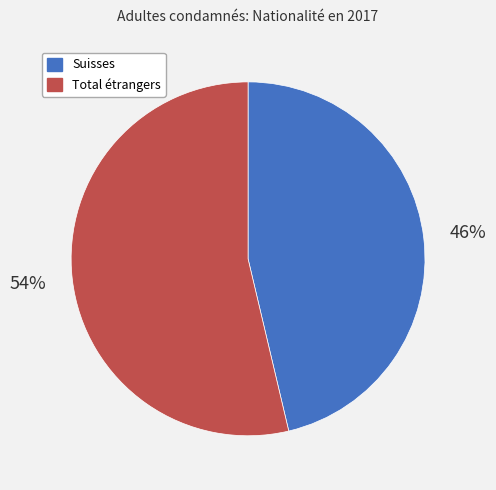

Count the number of slices in the pie.

2